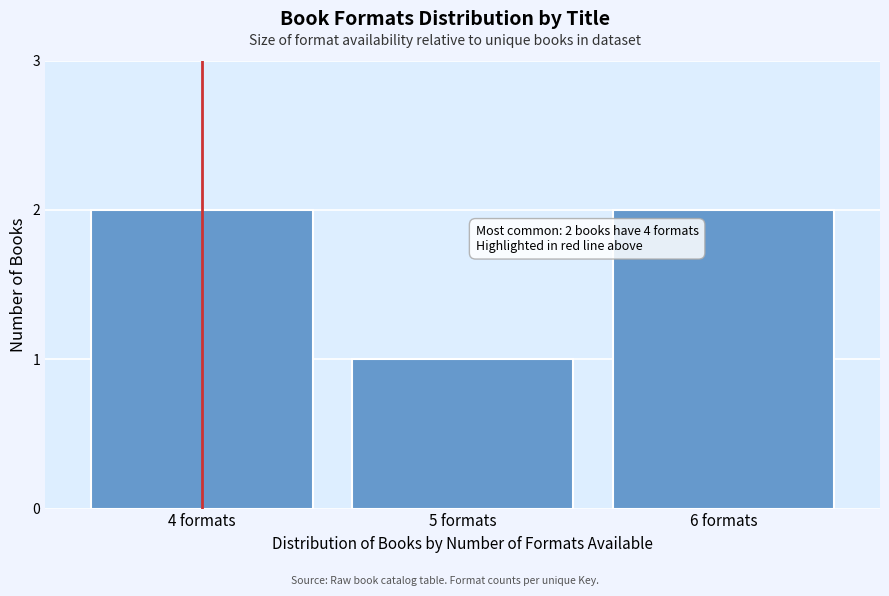

Reading left to right, transcribe all the data shown in this chart.

4 formats=2	5 formats=1	6 formats=2